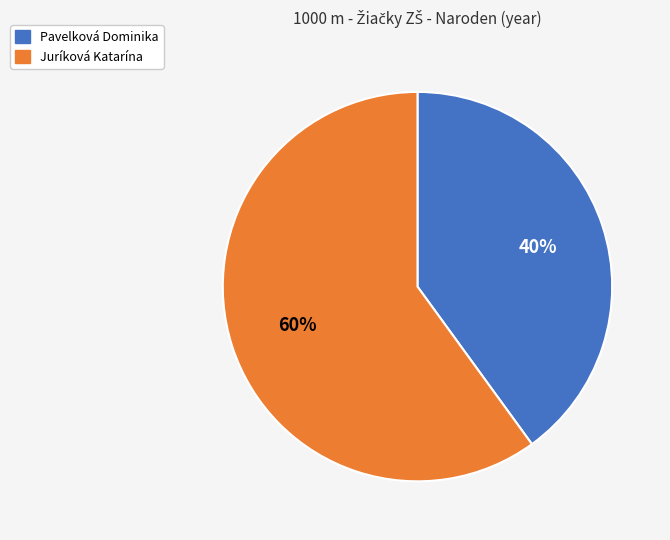

Is the sum of Juríková Katarína and Pavelková Dominika greater than half?

Yes